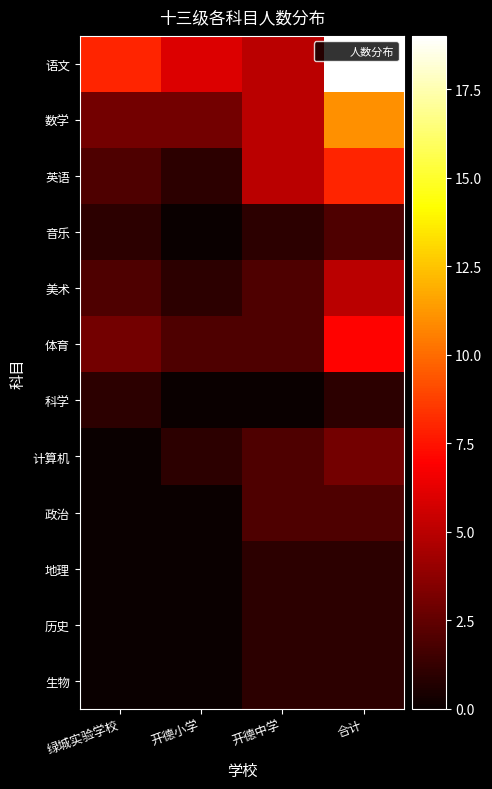

Which has a higher value, 开德中学 or 绿城实验学校?

绿城实验学校